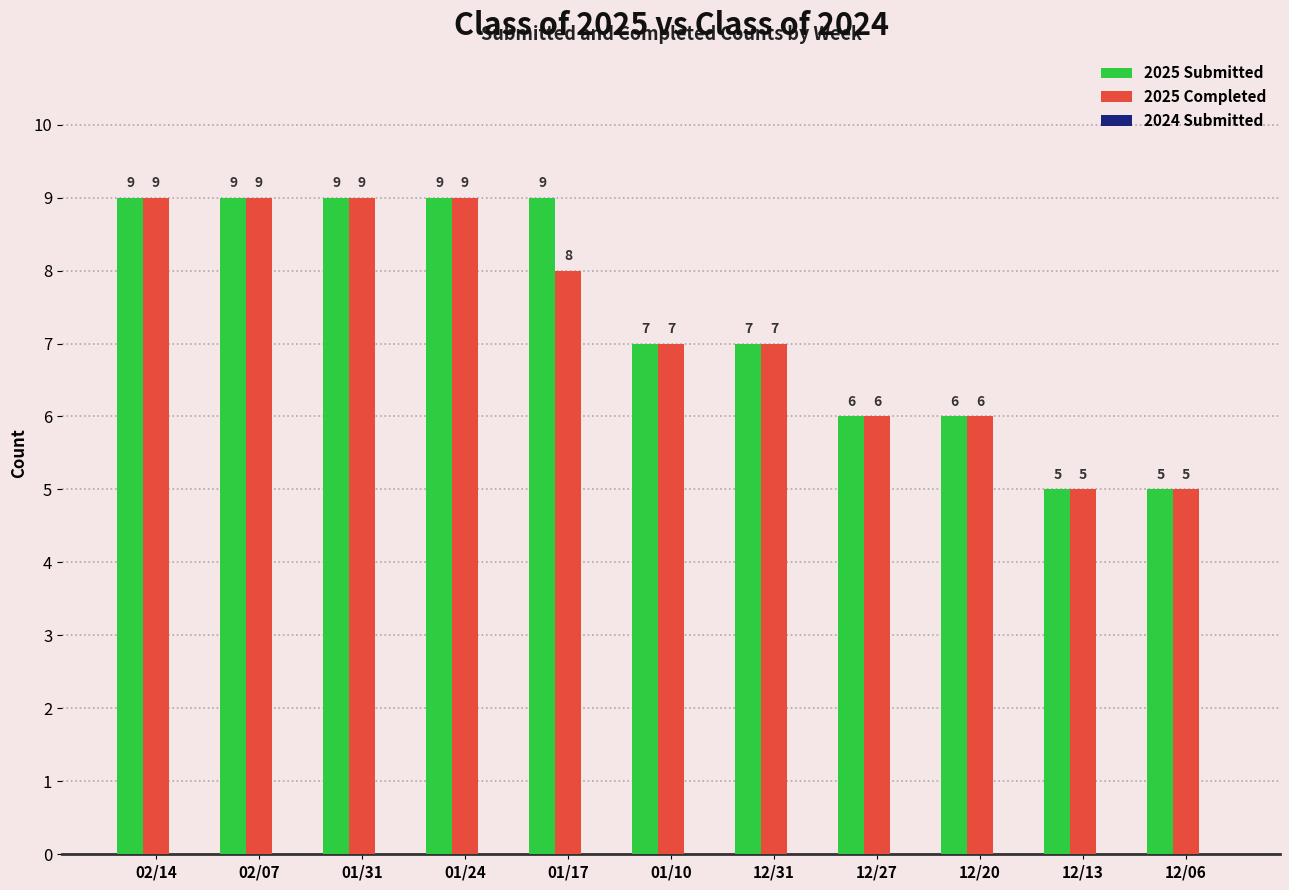

Count the 2025 Submitted values in the range 6 to 9.

9